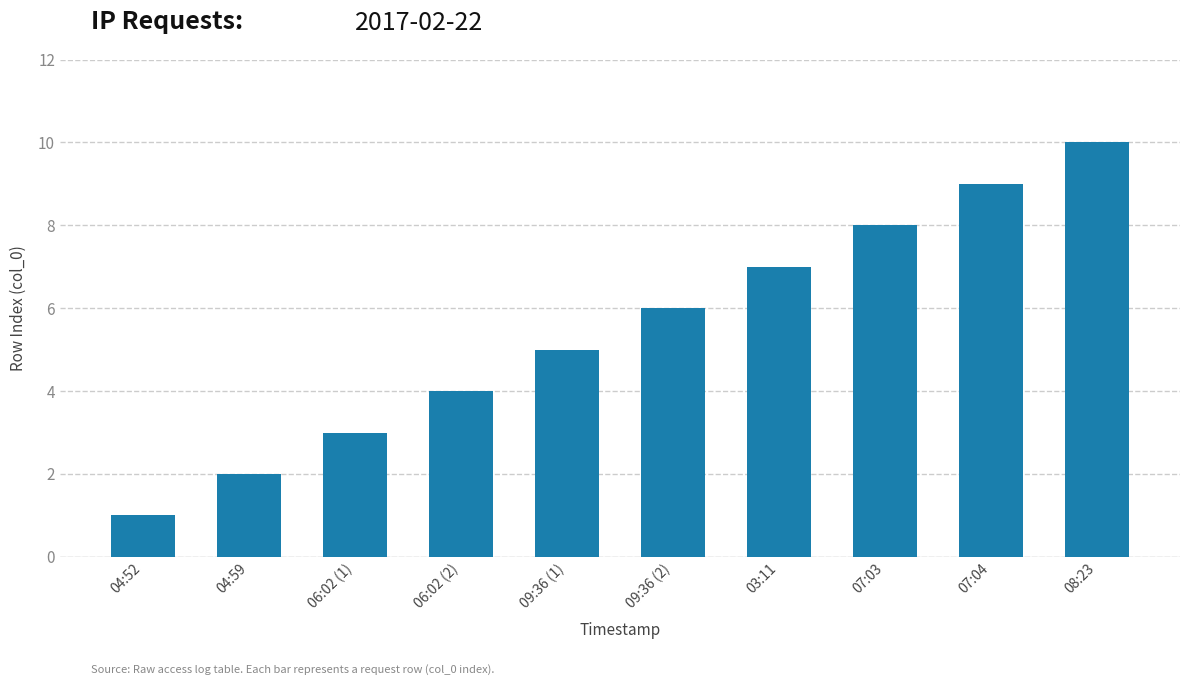

Rank the categories by value from highest to lowest.

08:23, 07:04, 07:03, 03:11, 09:36 (2), 09:36 (1), 06:02 (2), 06:02 (1), 04:59, 04:52